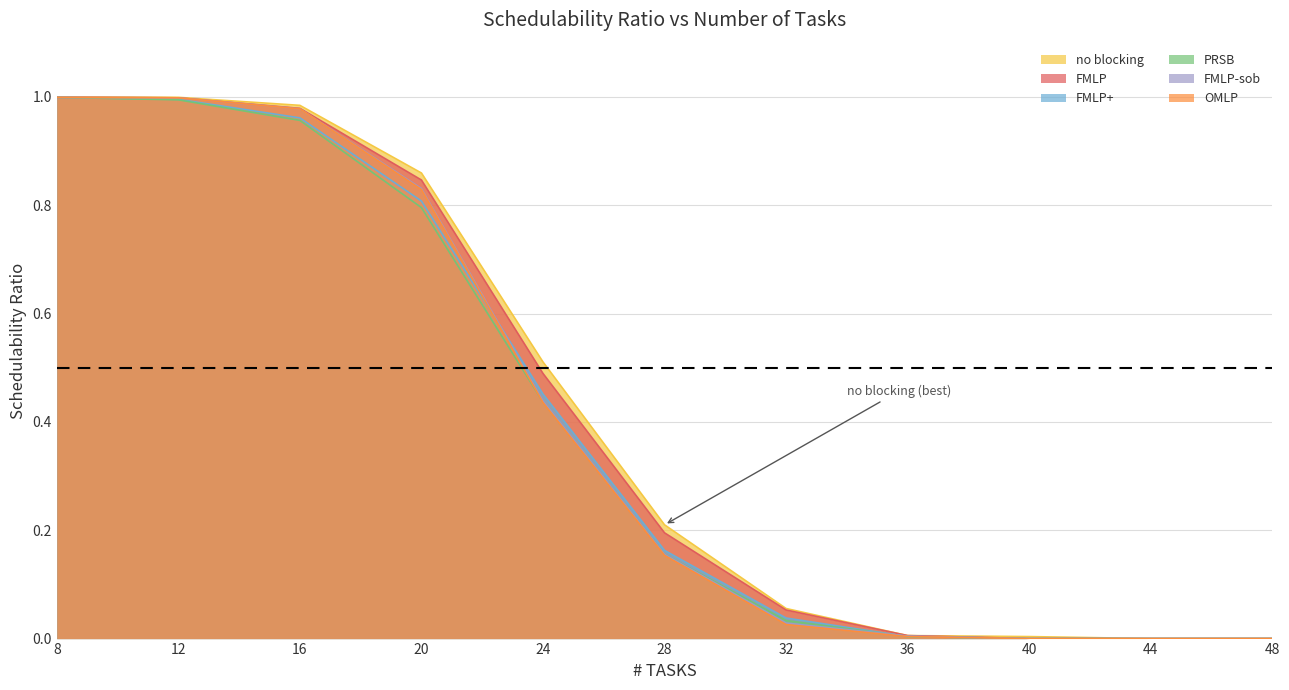

True or false: PRSB and FMLP+ cross at least once.

False